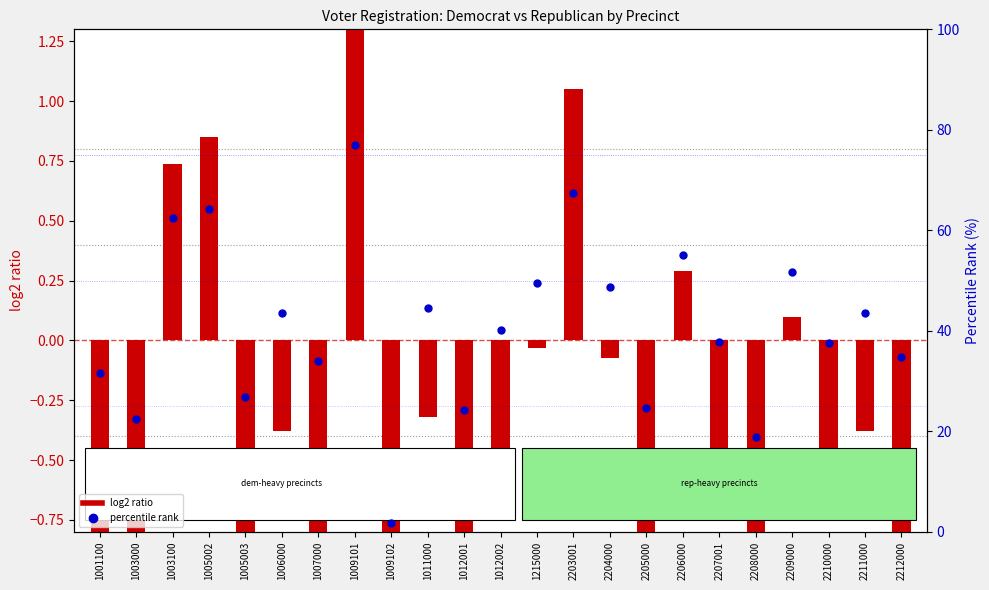

At how many categories does at least one series exceed 18?

22